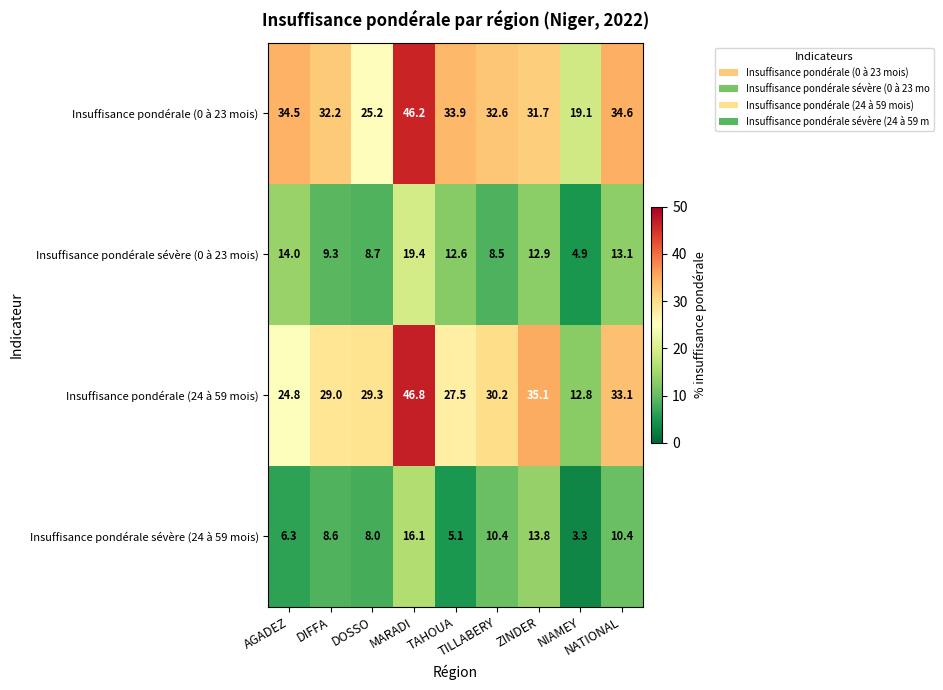

What is the difference between the maximum and minimum values in the Insuffisance pondérale sévère (0 à 23 mois) series?

14.5